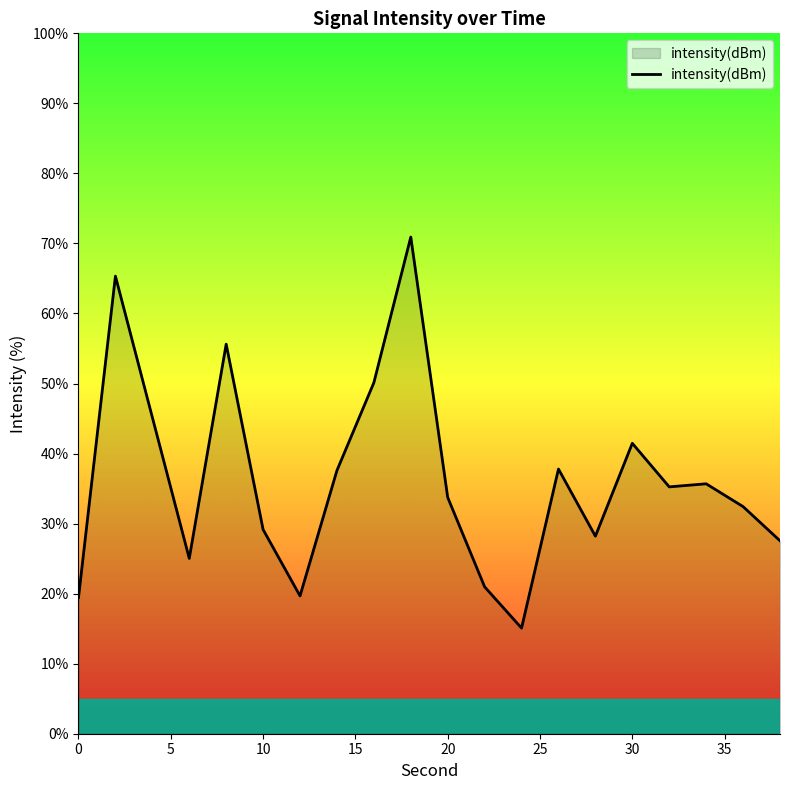

How many lines are shown in the chart?

1